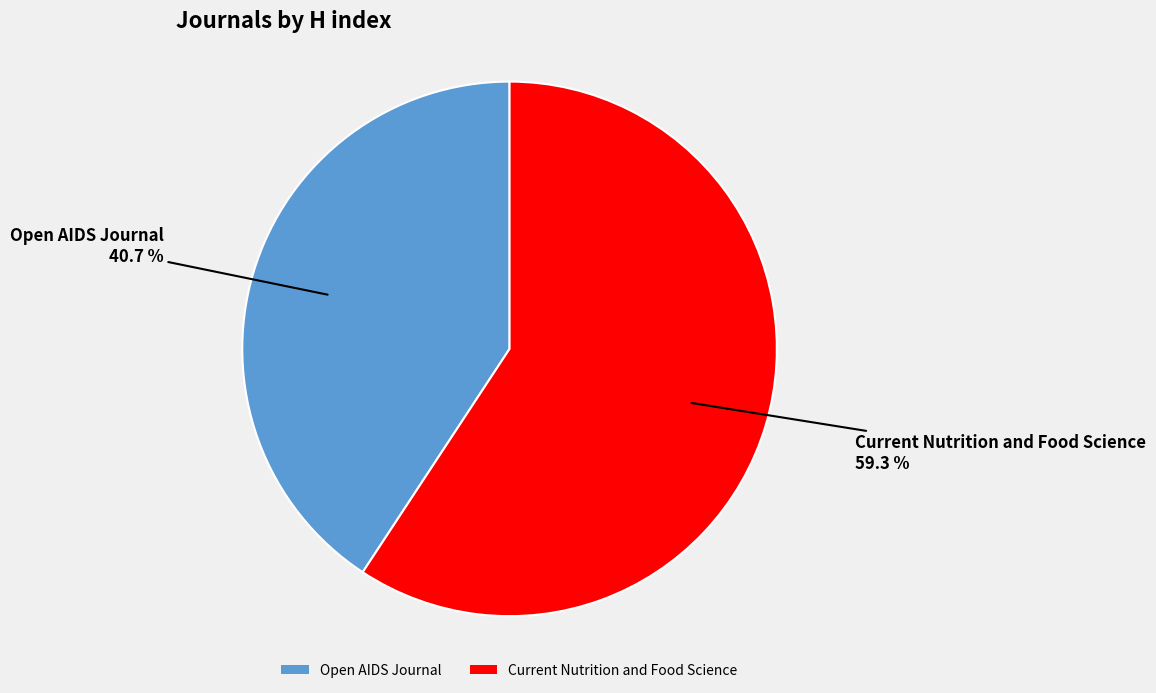

Which has a higher value, Current Nutrition and Food Science or Open AIDS Journal?

Current Nutrition and Food Science